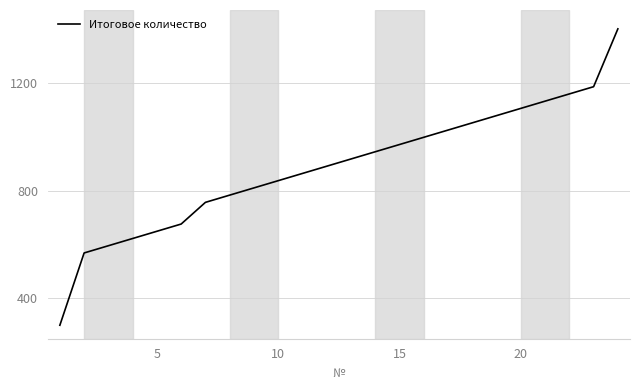

What is the difference between the maximum and minimum values?

1100.0